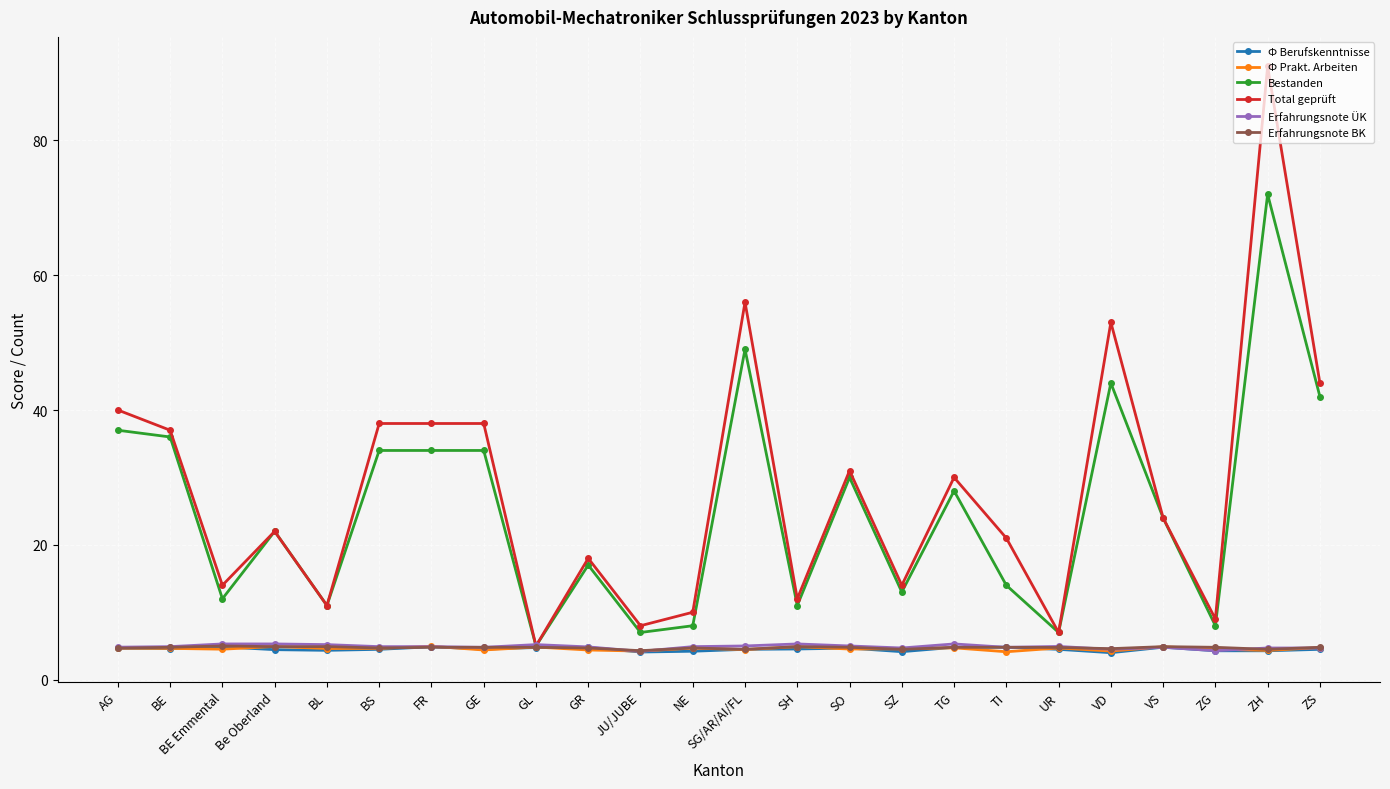

What is the average value of the Ф Prakt. Arbeiten series?

4.6